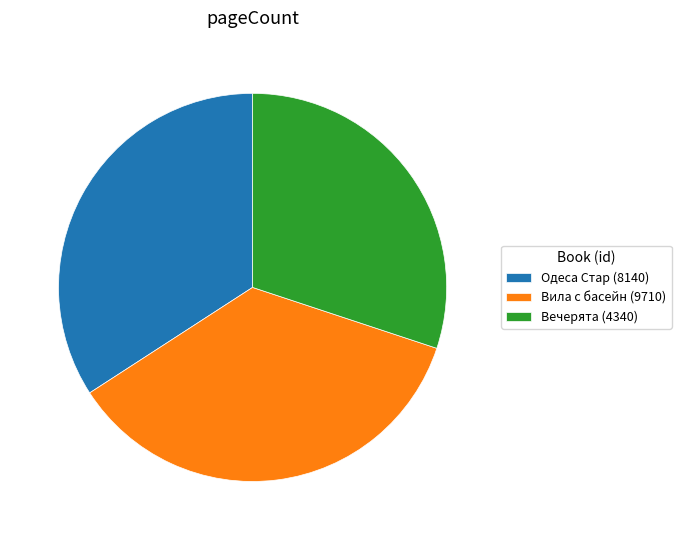

Does Одеса Стар (8140) account for over 50% of the chart?

No